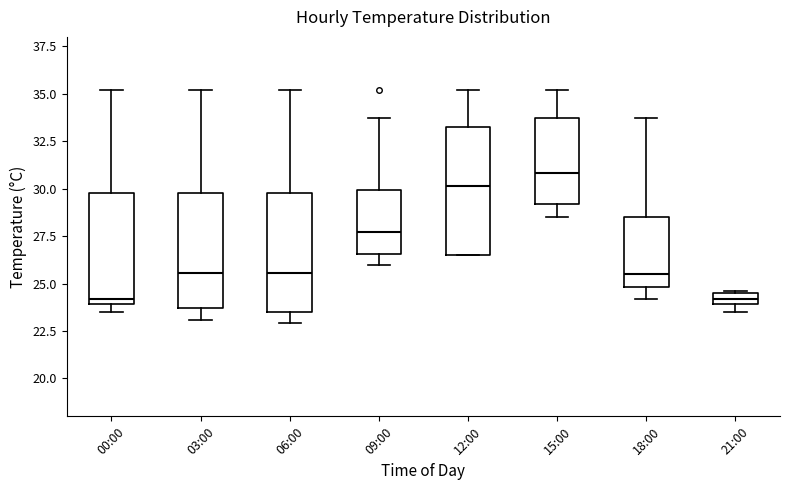

Where is the lower edge of the box for 12:00 on the y-axis? The values are not printed on the chart, so give them approximately, as read against the axis.

26.5